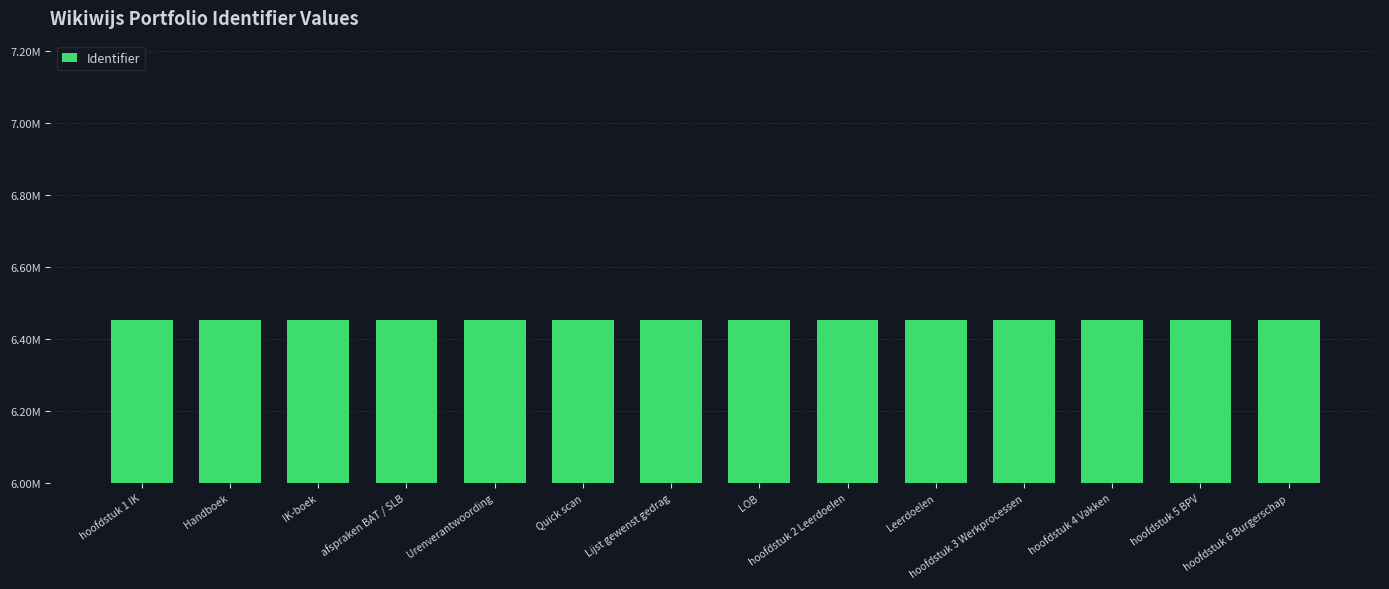

What is the average value?

6453921